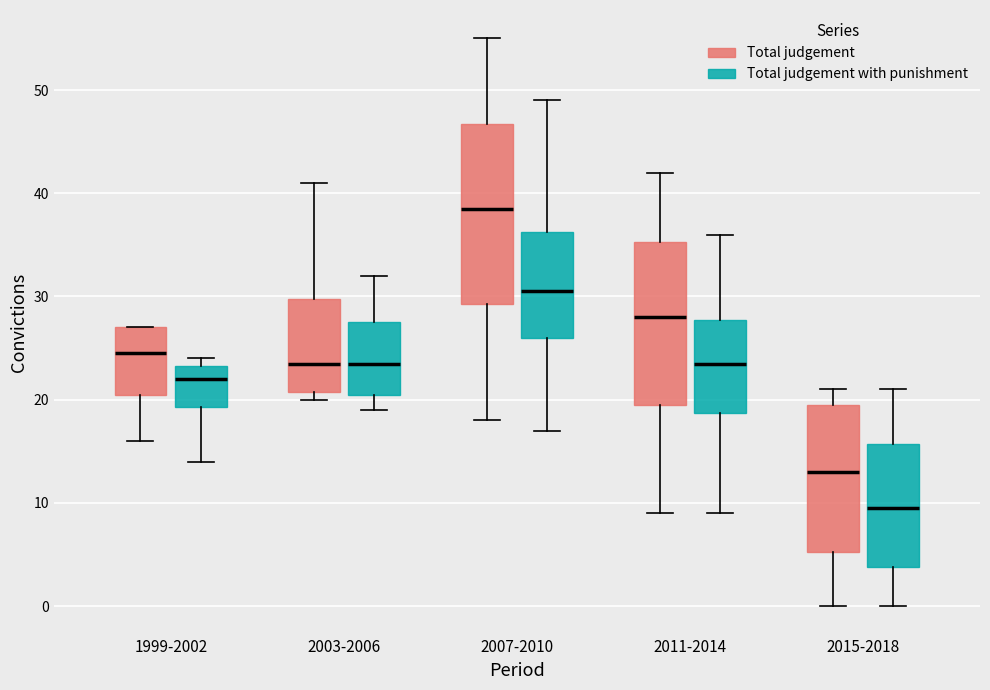

Which box is the tallest, from its lower edge to its upper edge?

2007-2010 (Total judgement)